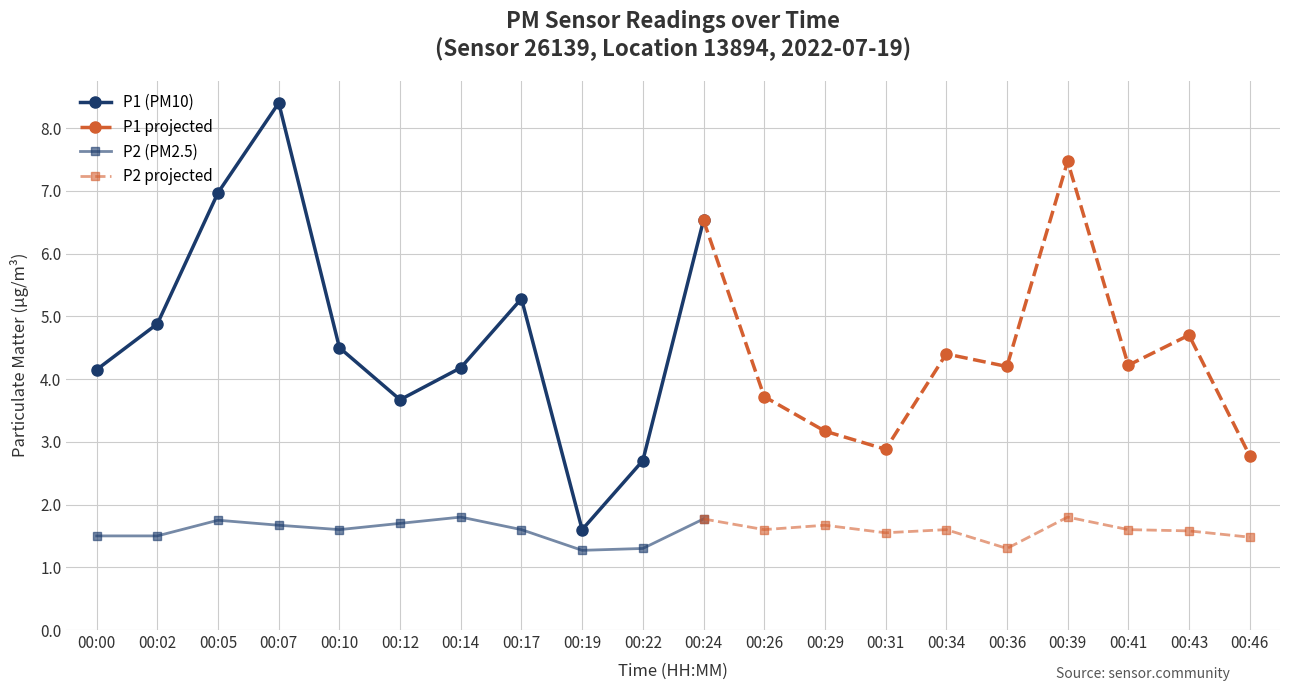

What is the value of the P1 point at the 8th from the left?

5.3